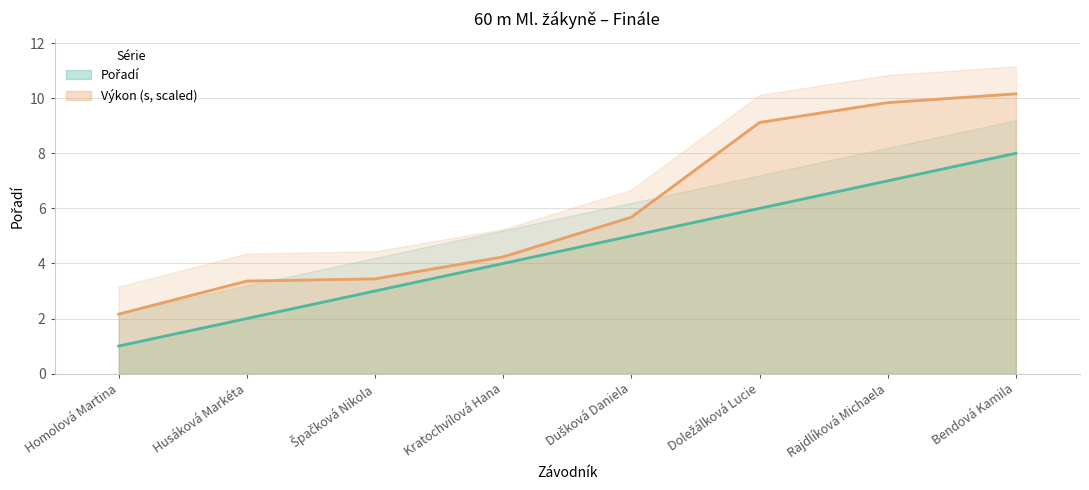

How many data points in Pořadí are less than 5?

4